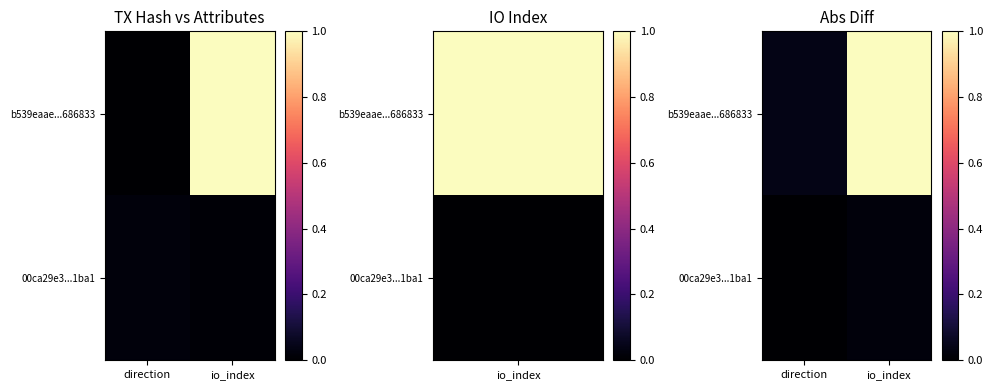

How many 00ca29e3...1ba1 values are between 0 and 1?

2